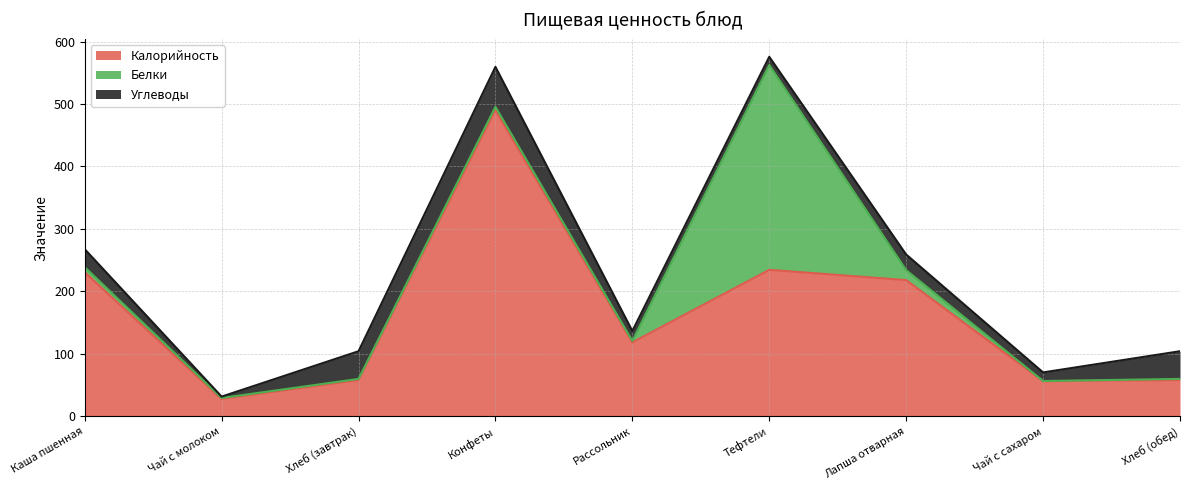

What is the label of the 2nd point from the left?

Чай с молоком